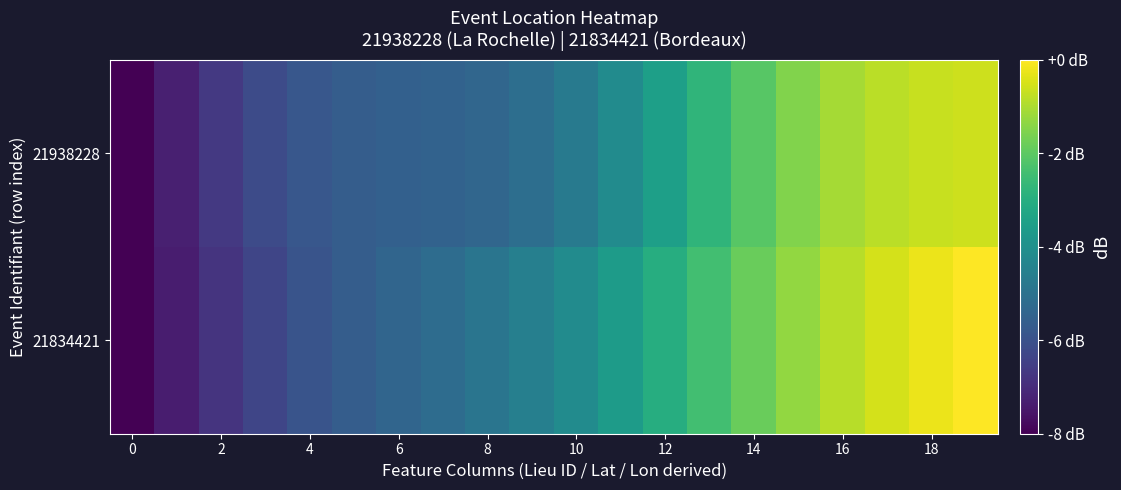

Which category has the highest value across all series?

19